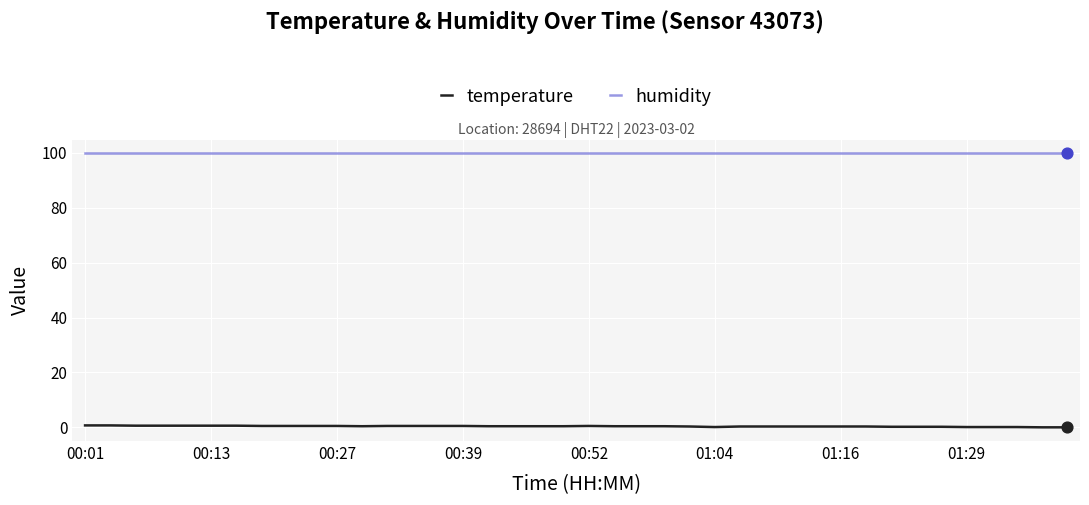

Which series has the largest total across all categories?

humidity